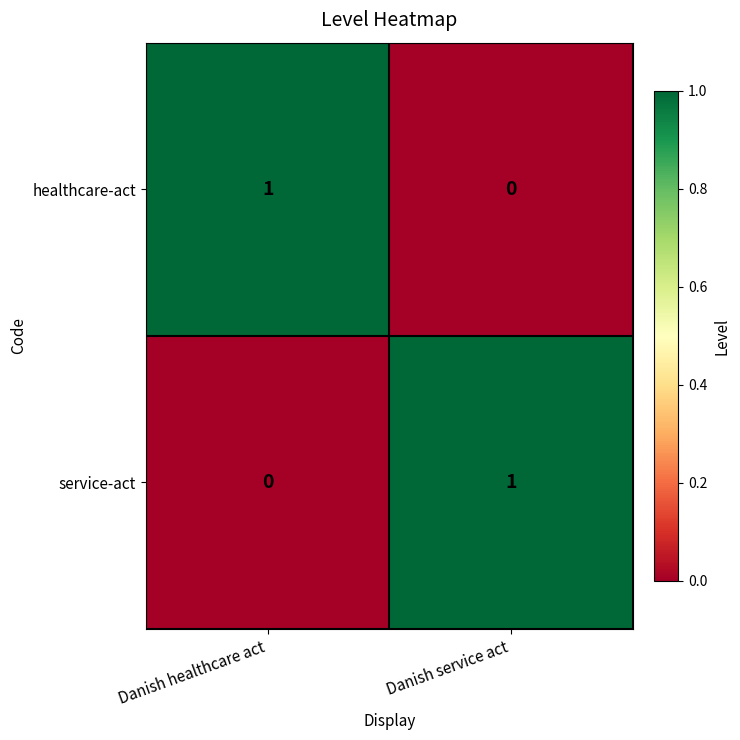

Rank the series at Danish service act from lowest to highest value.

healthcare-act, service-act